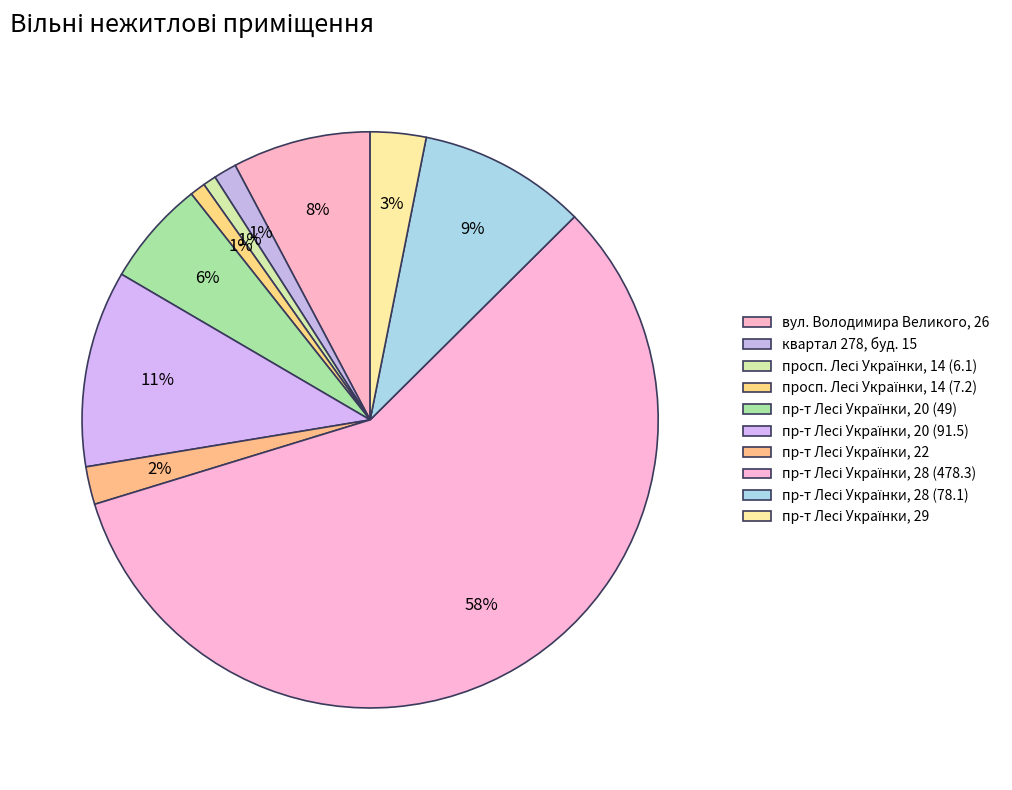

Count the number of slices in the pie.

10